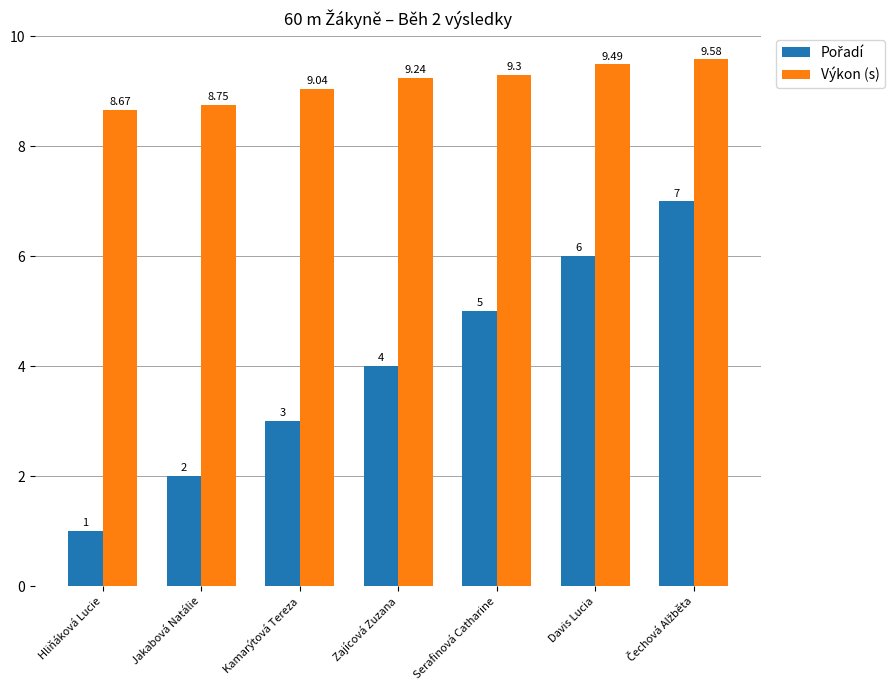

At which label is Výkon (s) closest to 9?

Kamarýtová Tereza